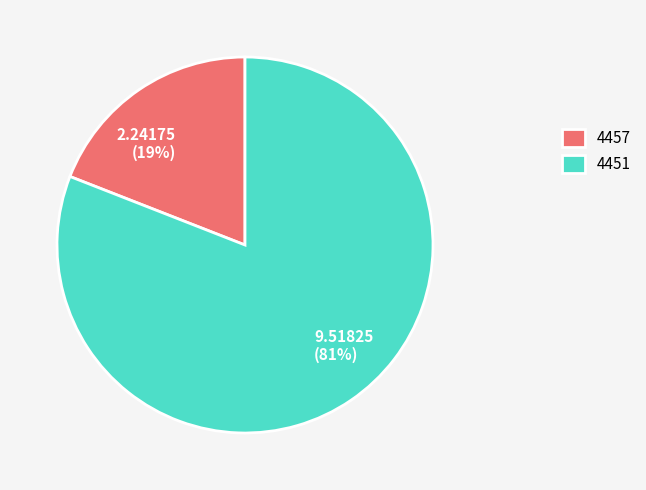

Is the sum of 4451 and 4457 greater than half?

Yes